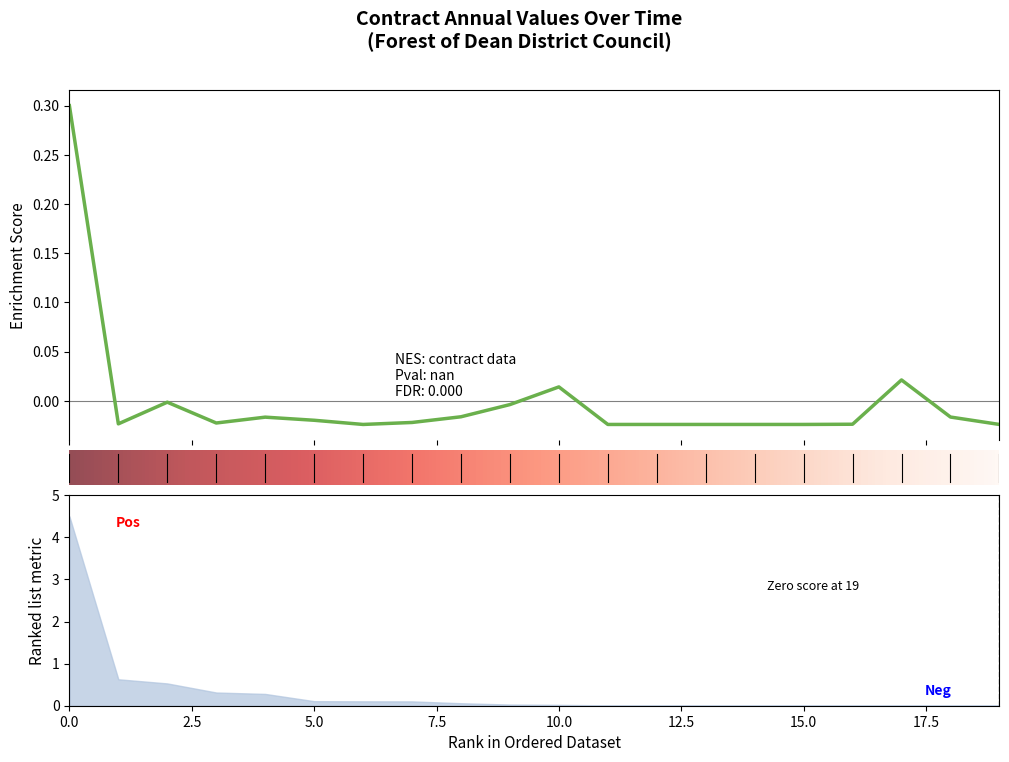

How many data points are less than 0?

17